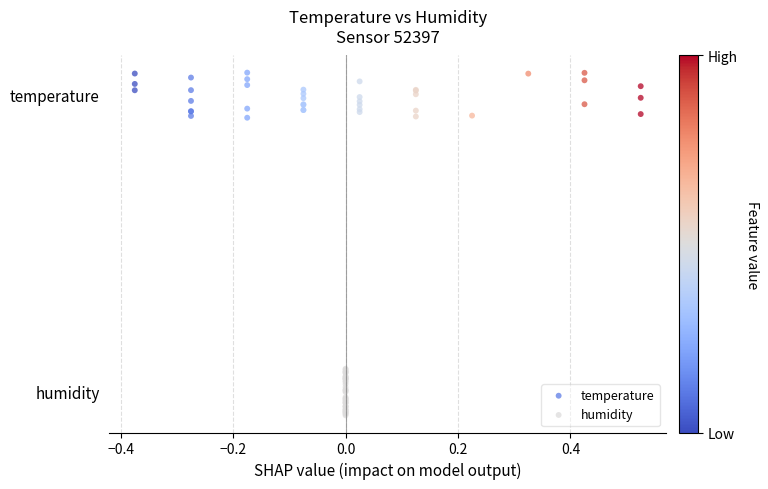

What are all the series names shown in the legend?

temperature, humidity